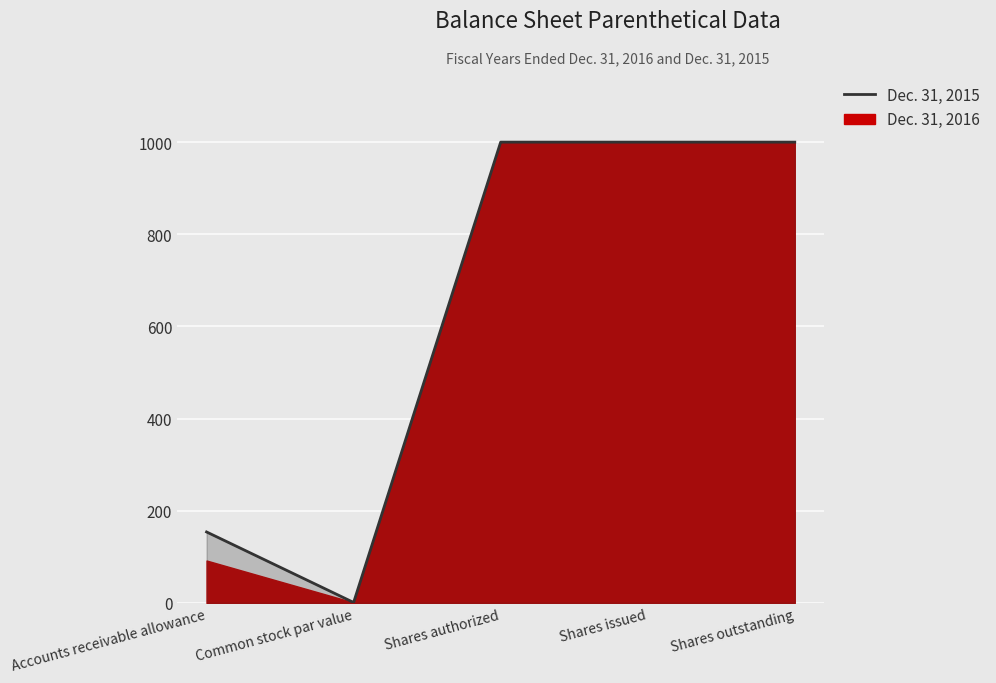

What is the greatest value displayed?

1000